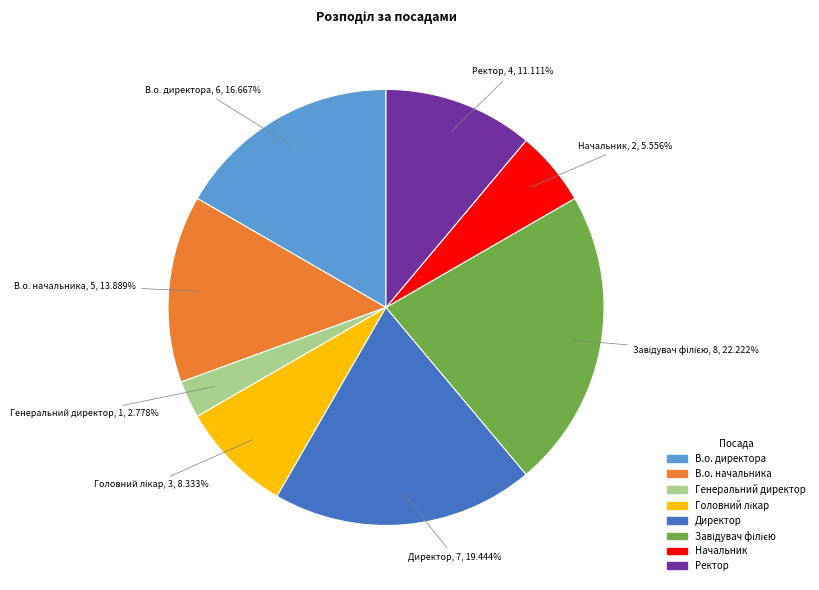

Is there a majority slice in this chart?

No